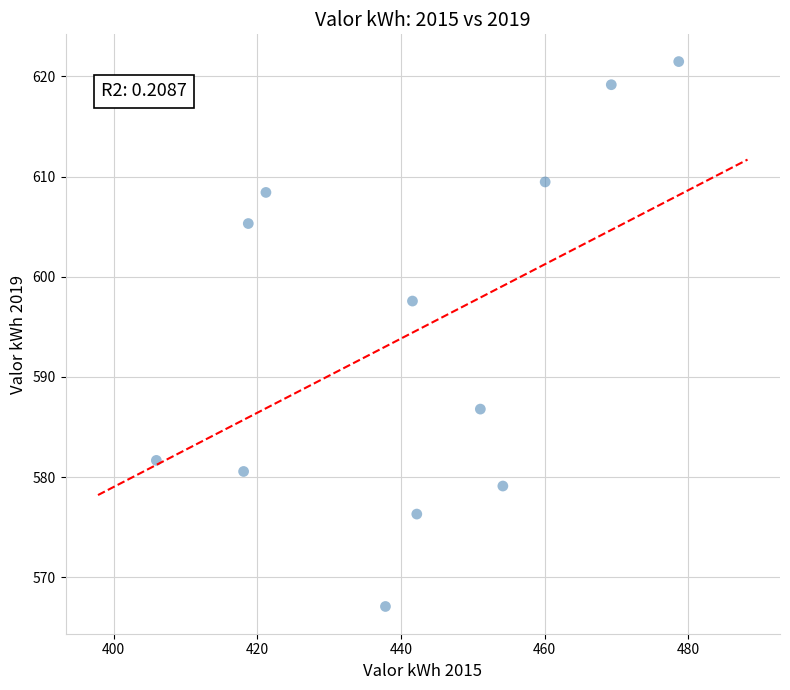

What Y value in the scatter plot is closest to 594?

597.6